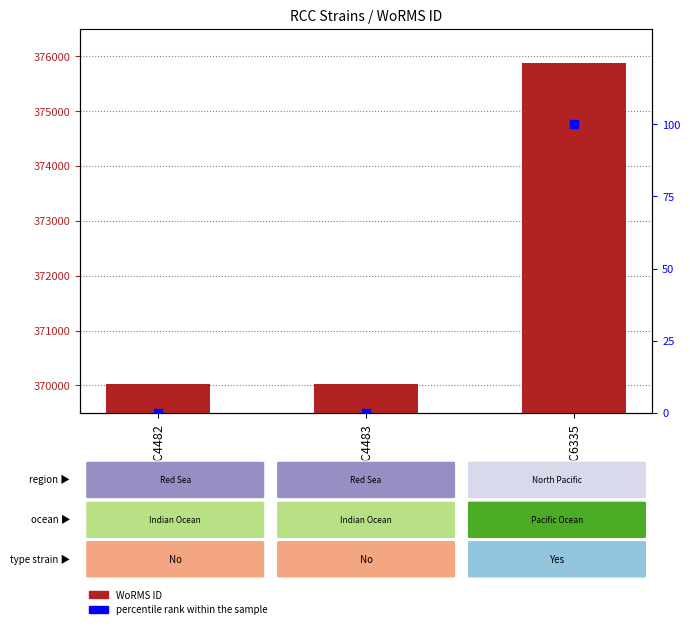

At how many categories does at least one series exceed 263460?

3